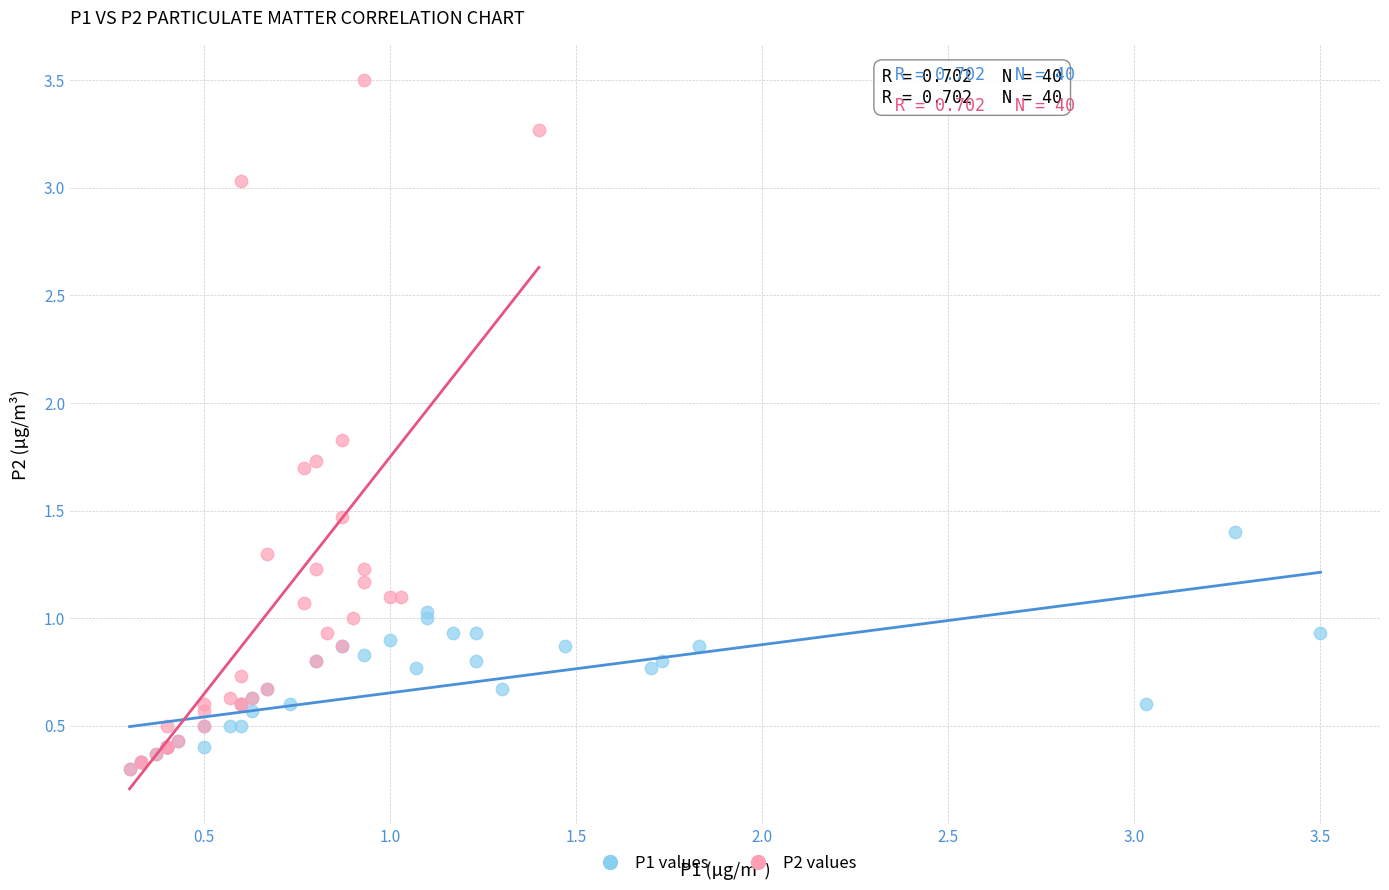

Which series has the widest spread of Y values?

P2 values